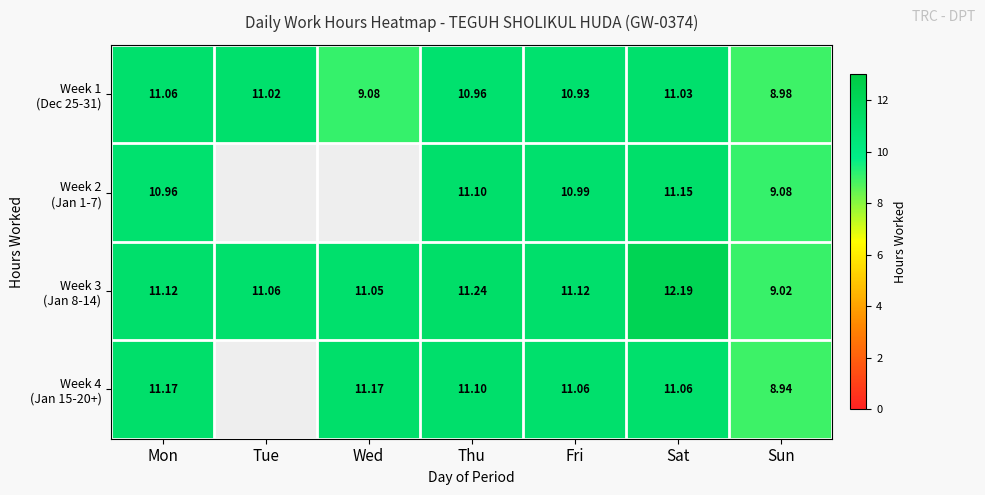

What is the difference between the maximum and minimum values in the Week 1 (Dec 25-31) series?

2.1